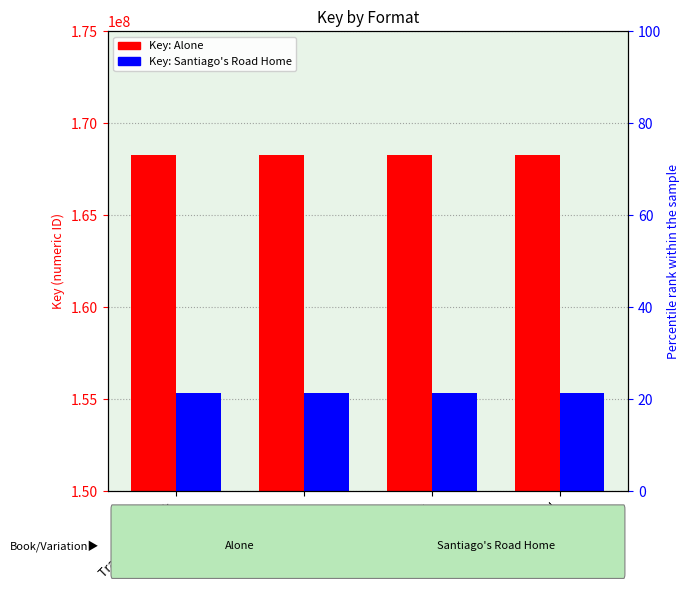

Rank the series by their maximum value, from lowest to highest.

Santiago's Road Home (155354714), Alone (168261136)